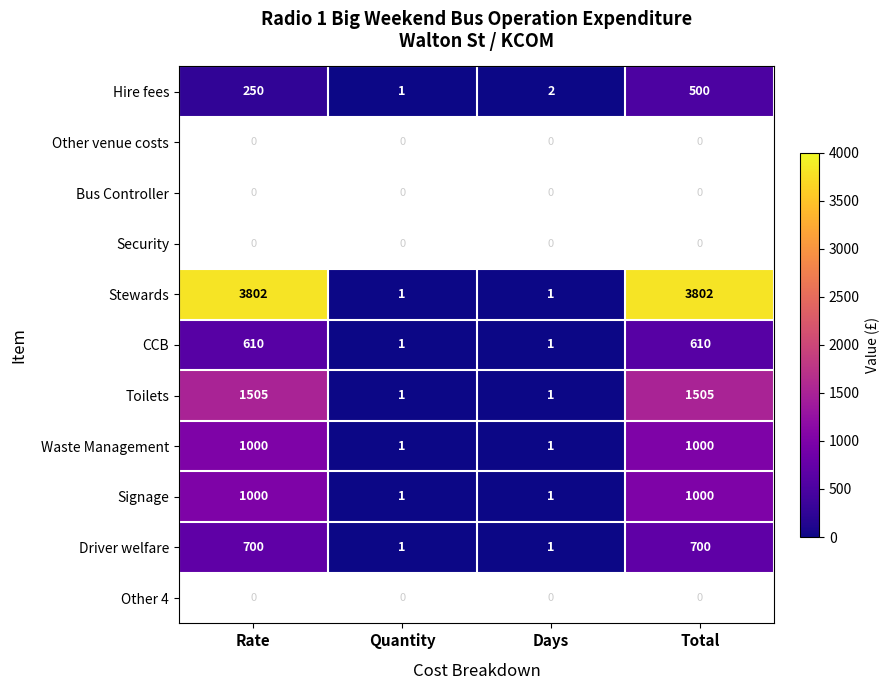

The value of Toilets at Days is 1.8. True or false?

False